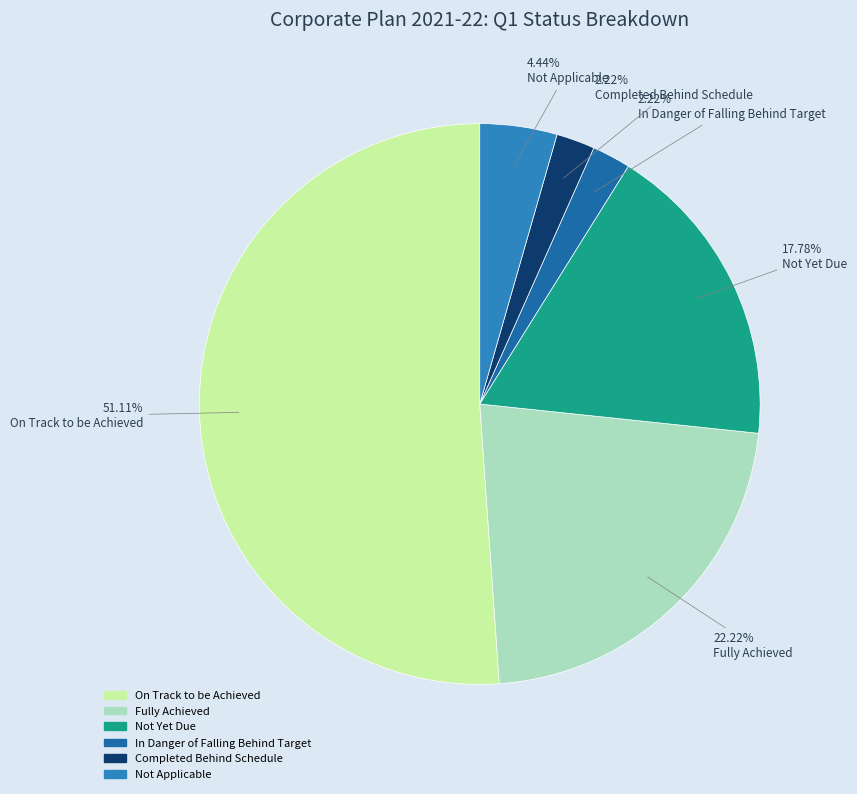

Does any single category account for the majority?

Yes